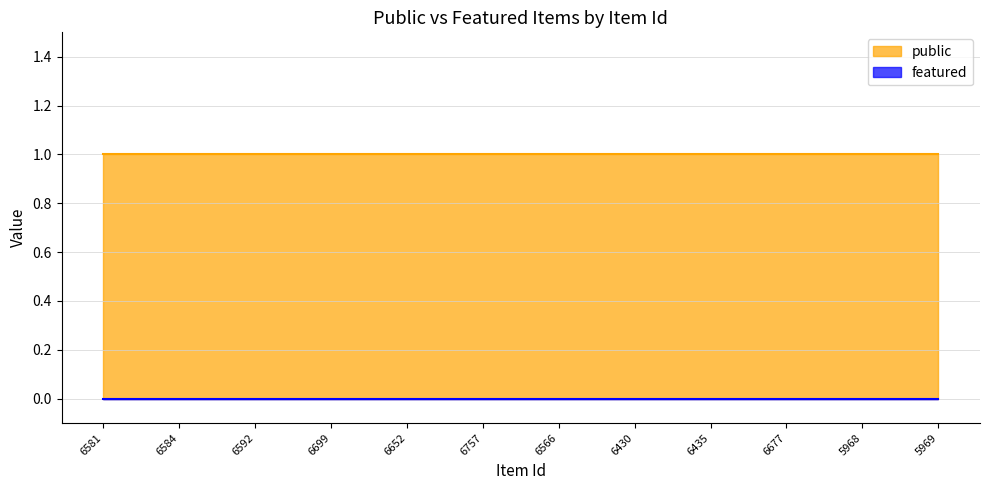

What is the average value of the public series?

1